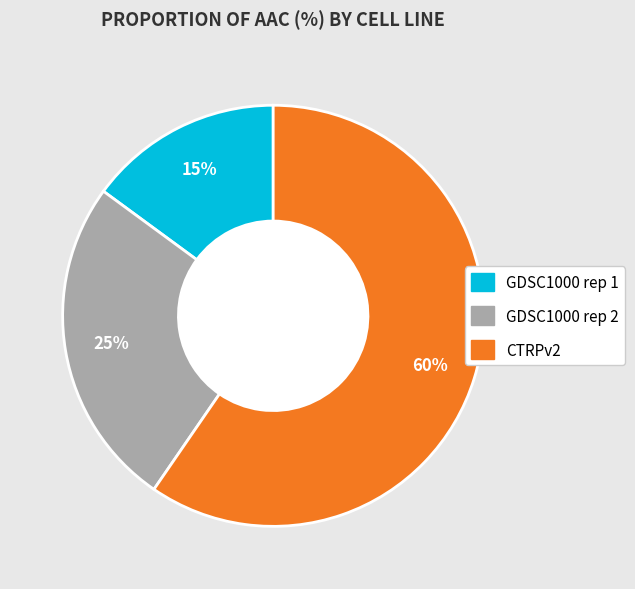

Do CTRPv2 and GDSC1000 rep 1 together represent more than half of the pie?

Yes